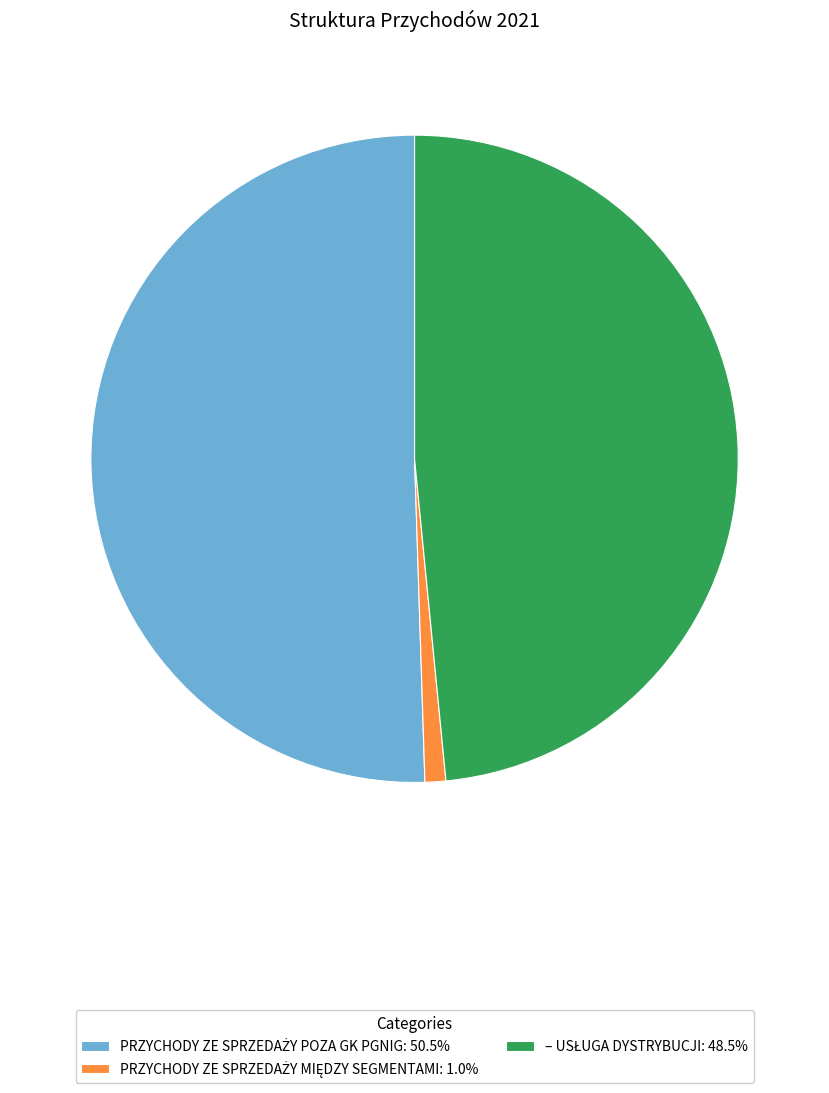

Does any single category account for the majority?

Yes